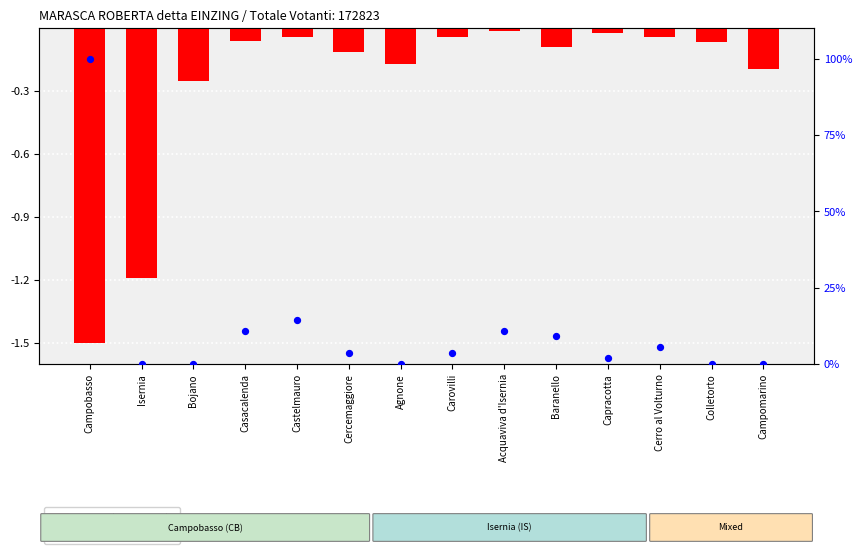

Which series has the largest total across all categories?

Preferenze (% of max)